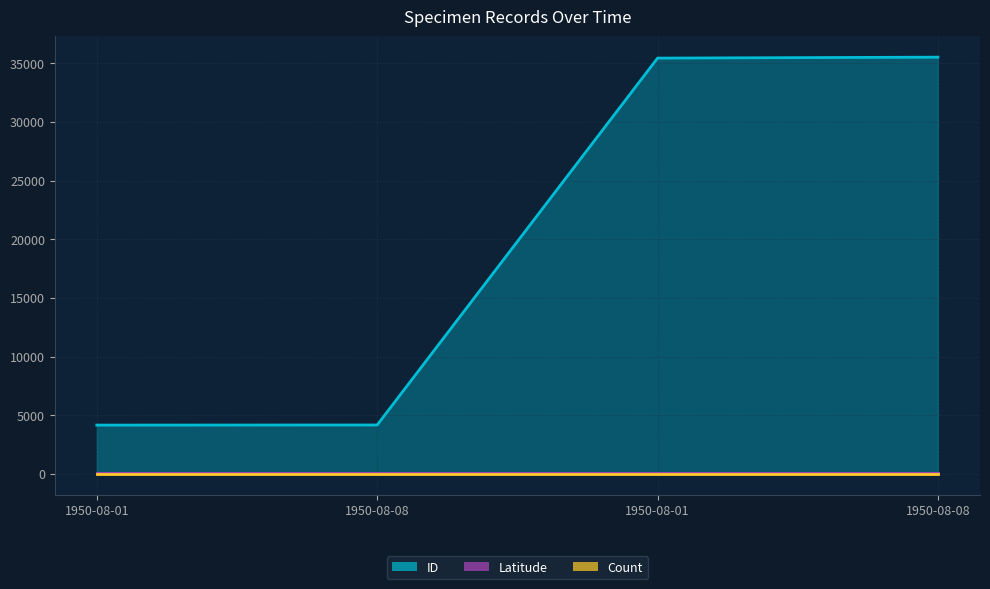

True or false: ID and Latitude cross at least once.

False